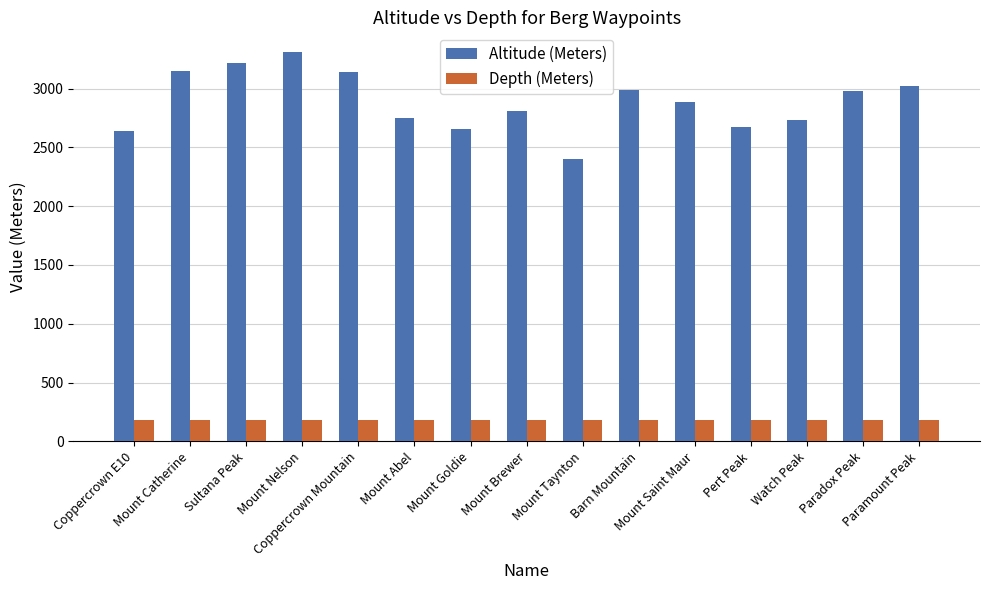

Count the number of data series in this chart.

2